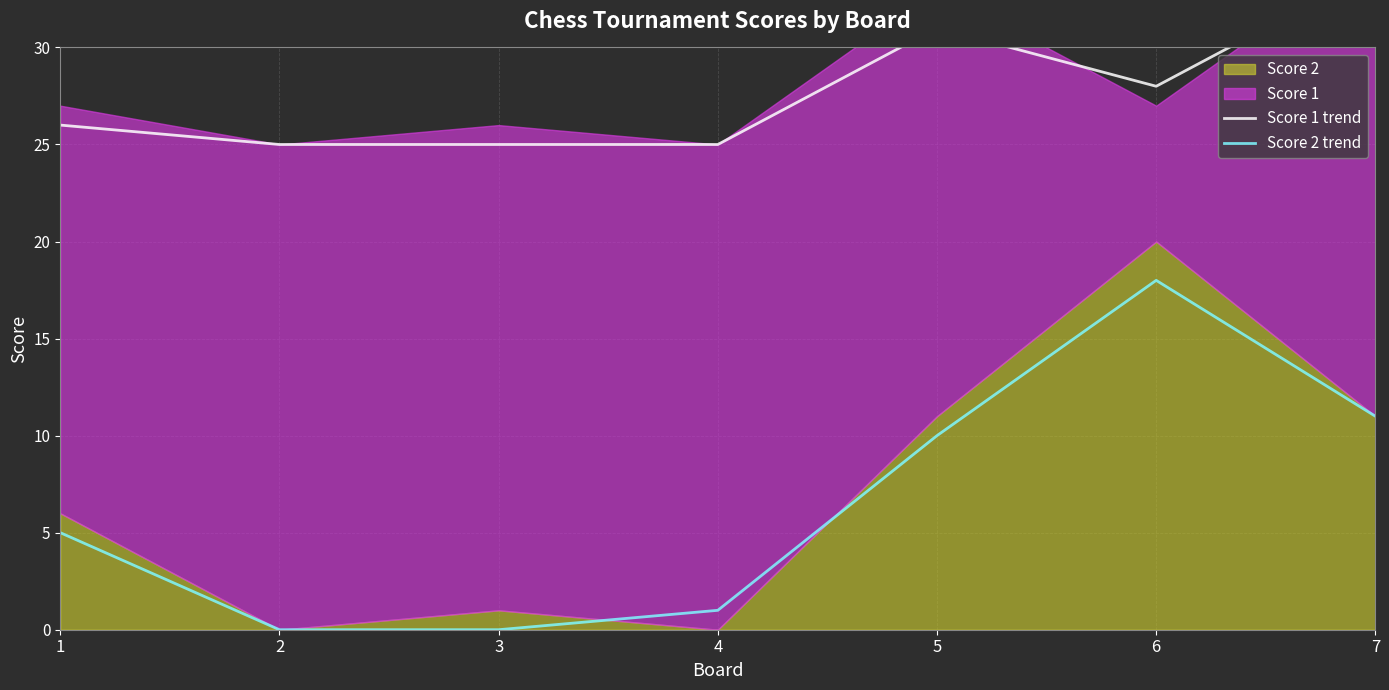

At which category is the sum across all series the highest?

6